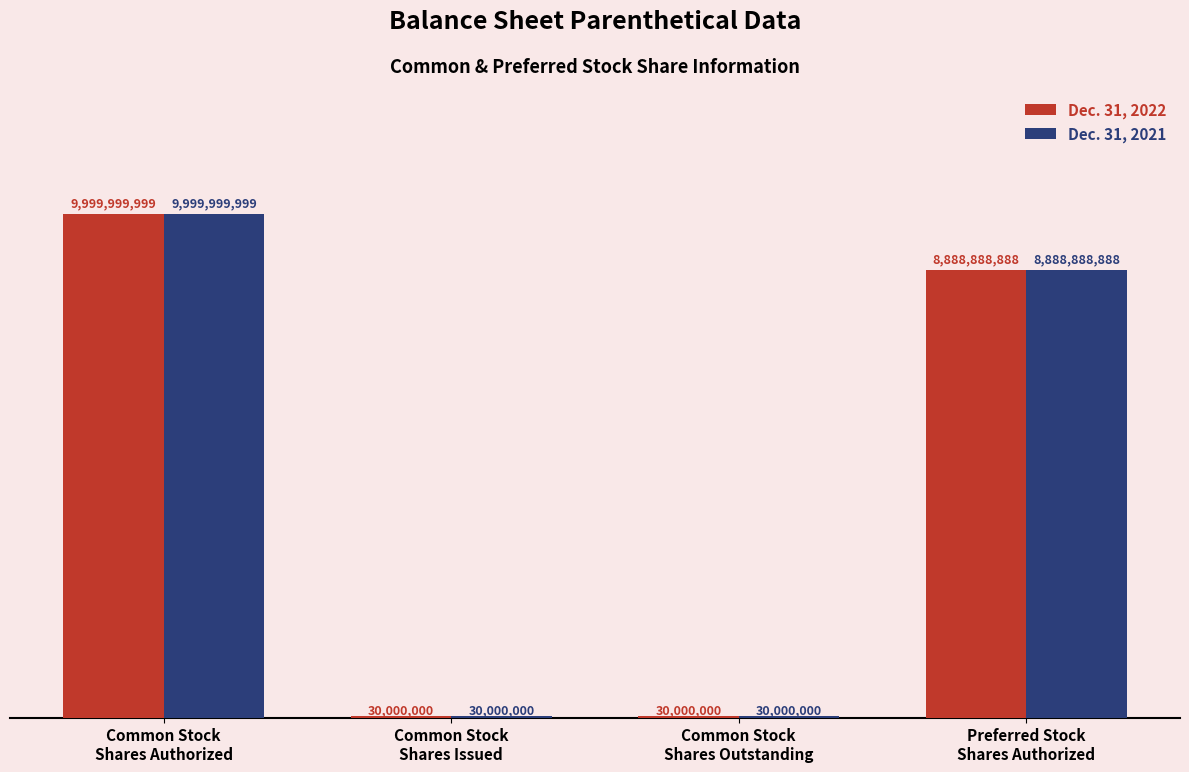

At which category does the chart reach its peak across all series?

Common Stock
Shares Authorized